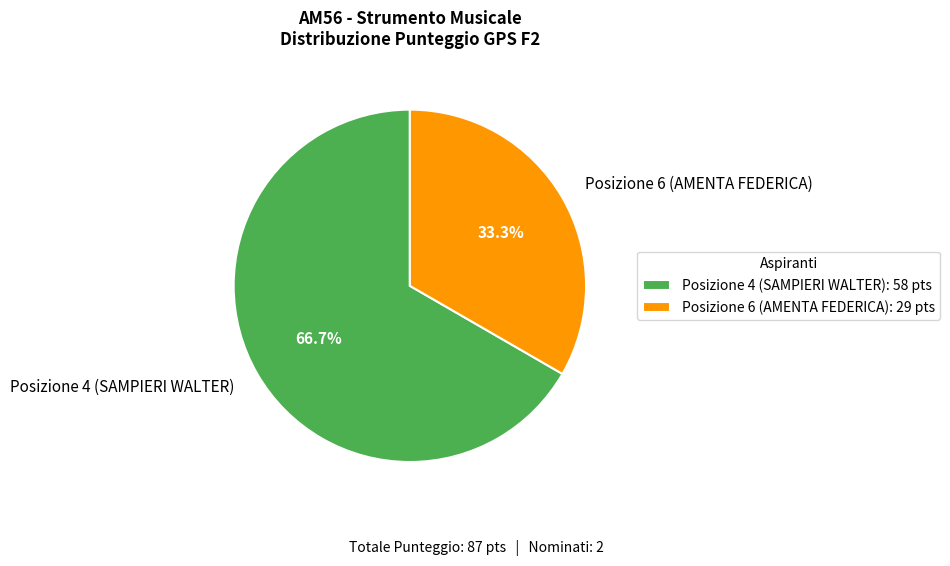

Combined, what portion of the pie is Posizione 4 (SAMPIERI WALTER) and Posizione 6 (AMENTA FEDERICA)?

100.0%